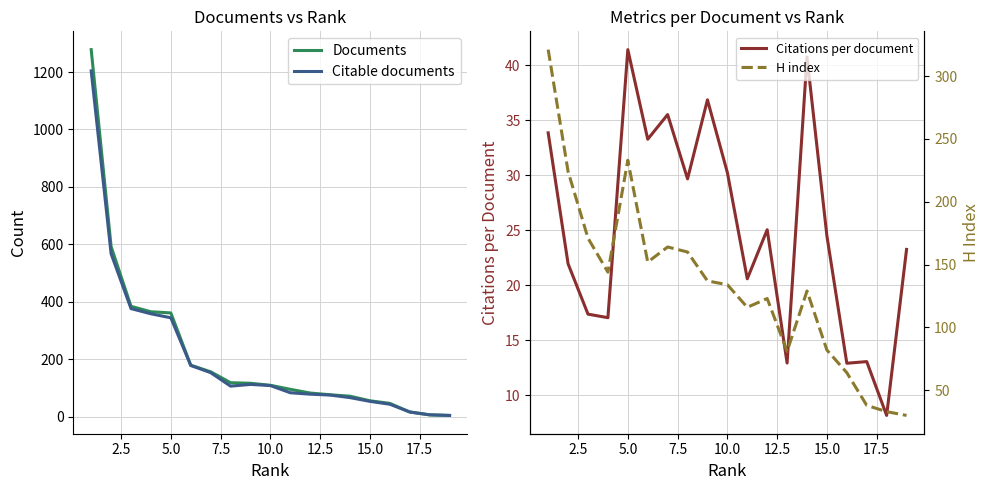

What is the value of the Citations per document point at the 8th from the left?

29.7